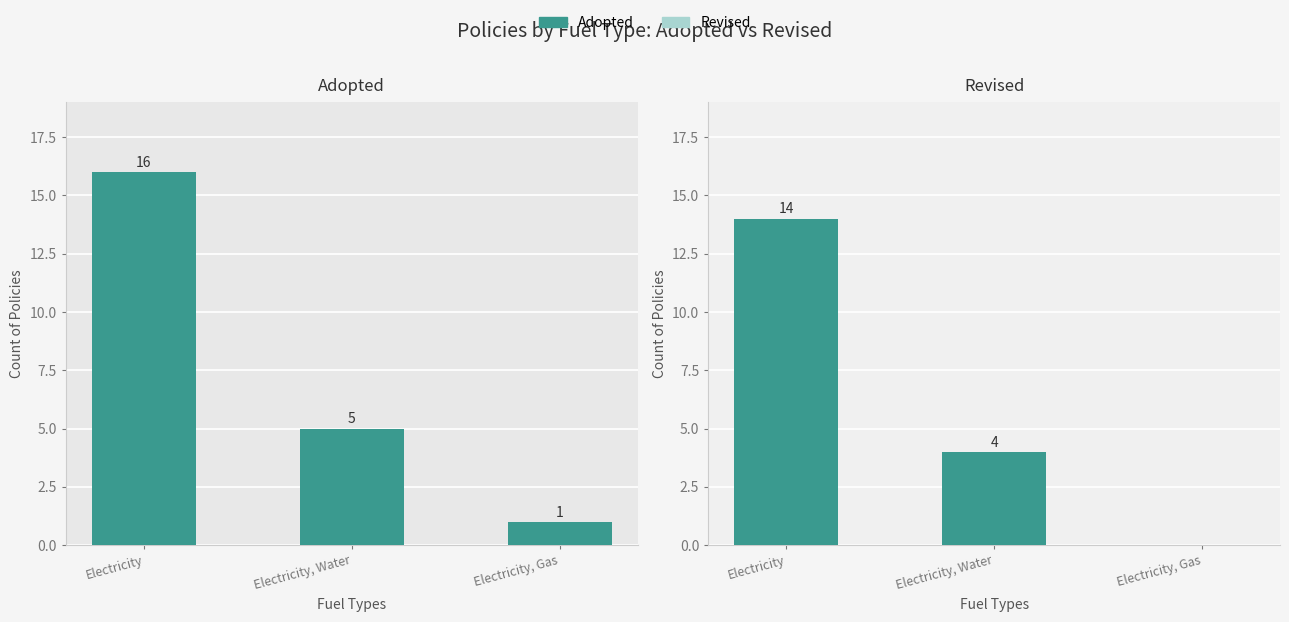

The value of Revised at Electricity, Gas is 0. True or false?

True